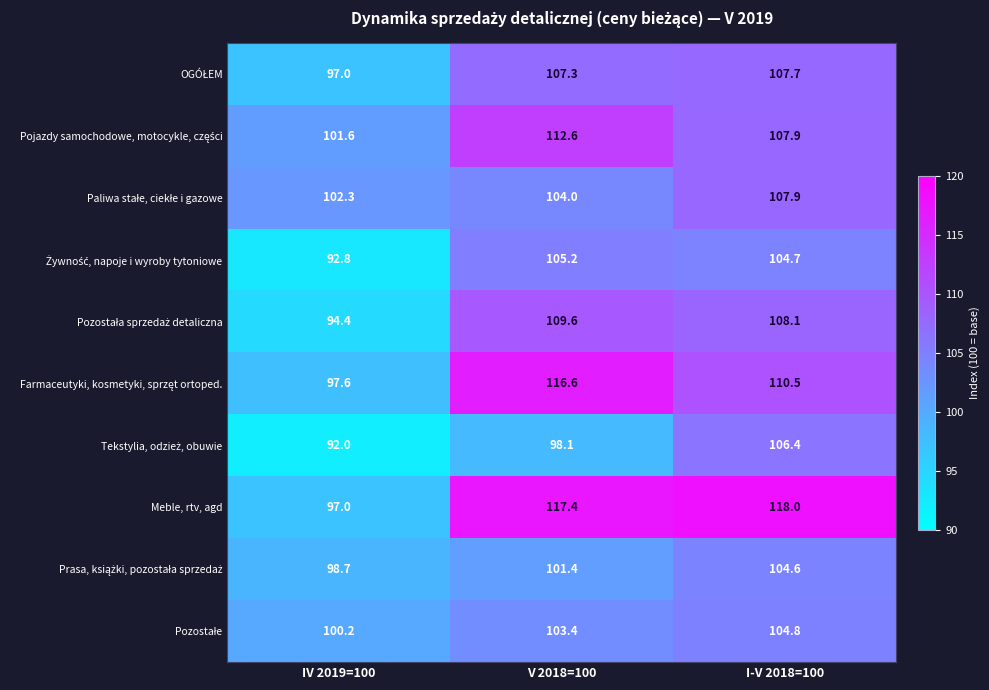

At which category is the sum across all series the highest?

I-V 2018=100